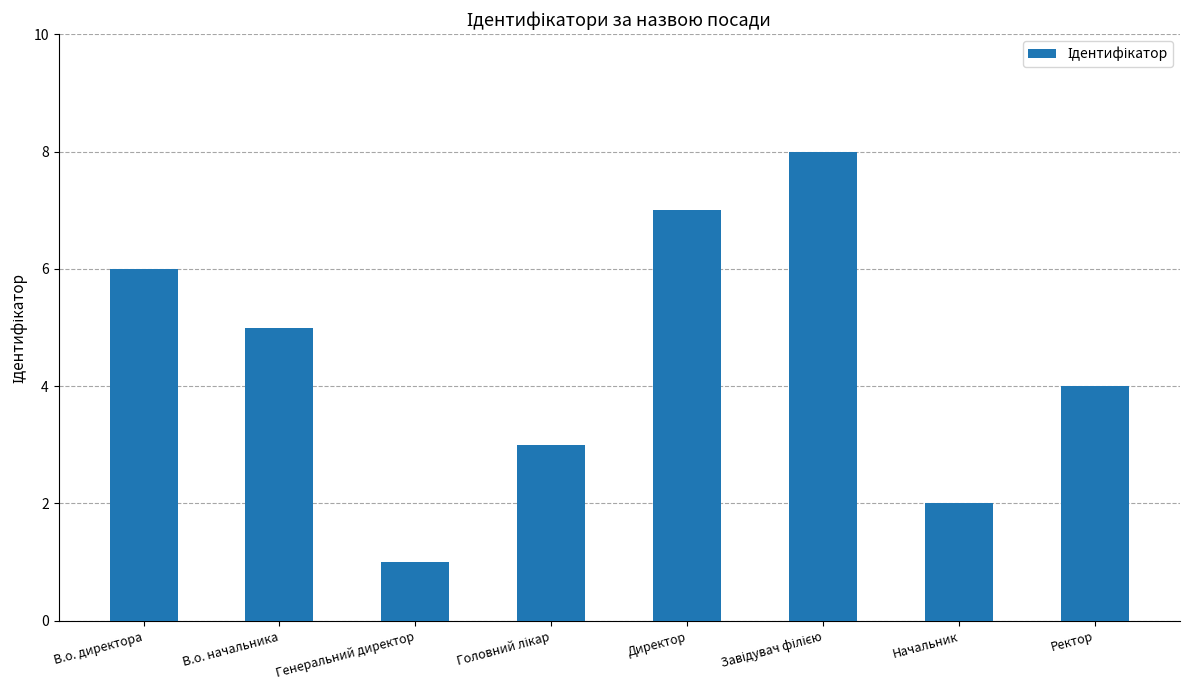

What is the maximum value shown in the chart?

8